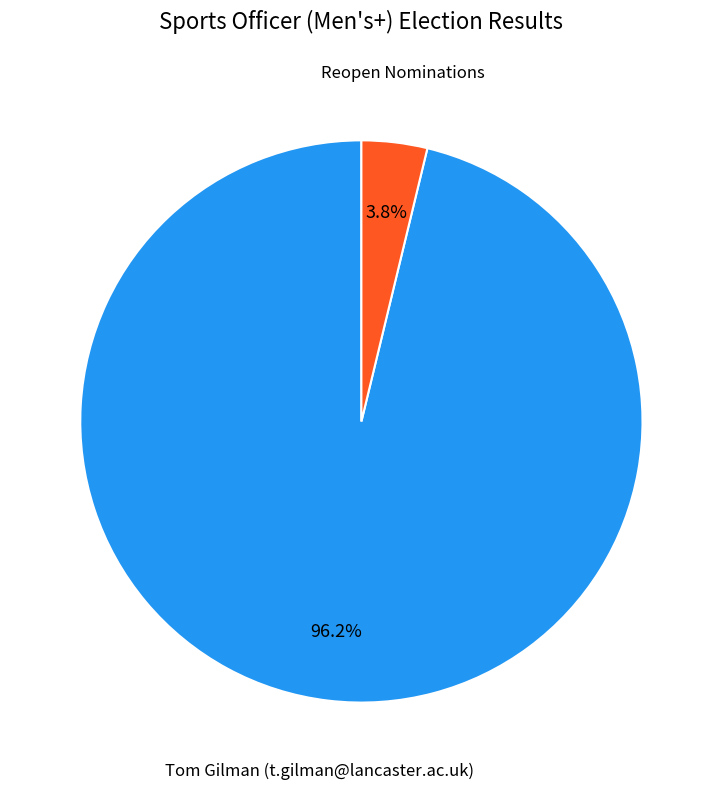

Rank the categories by value from highest to lowest.

Tom Gilman (t.gilman@lancaster.ac.uk), Reopen Nominations